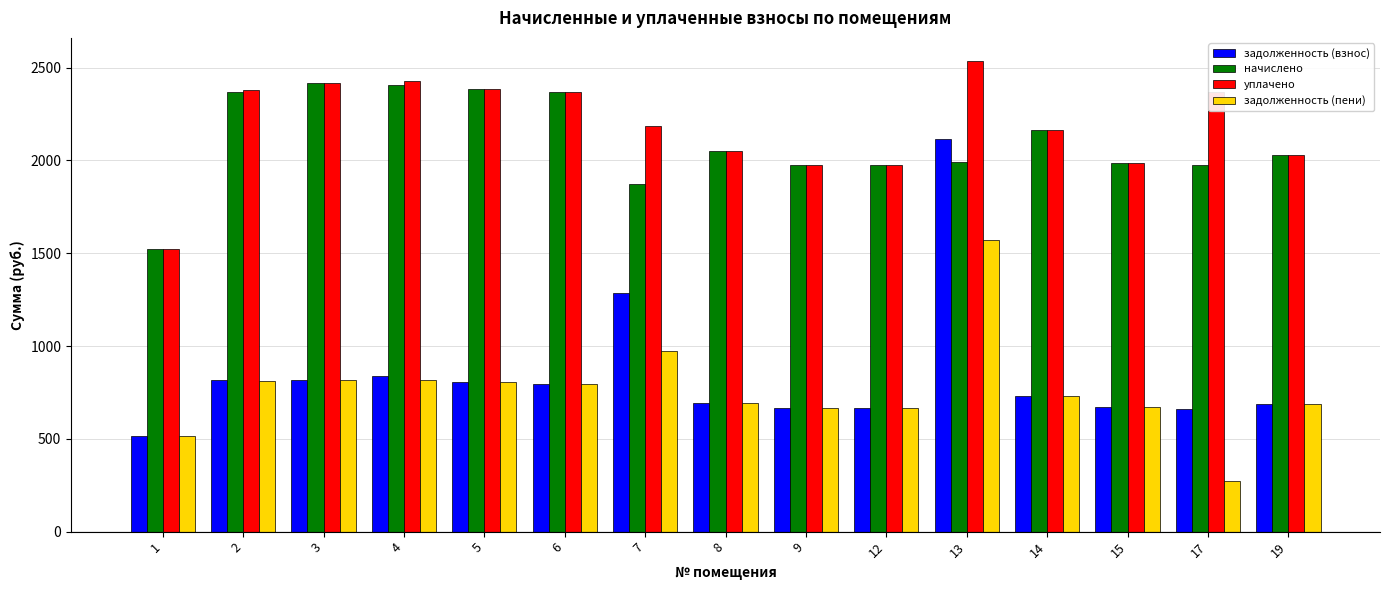

How many bars are there in total?

60